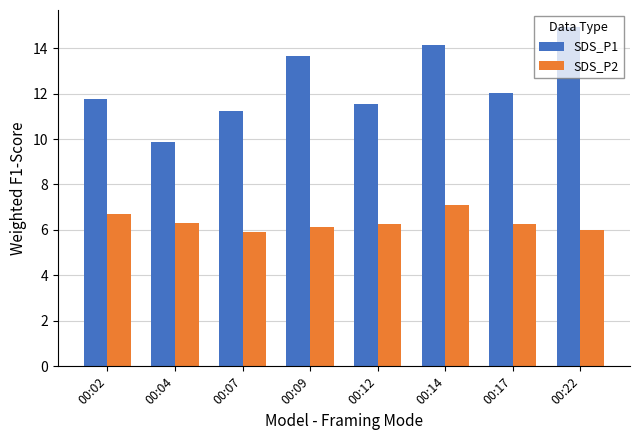

Which series has the largest total across all categories?

SDS_P1